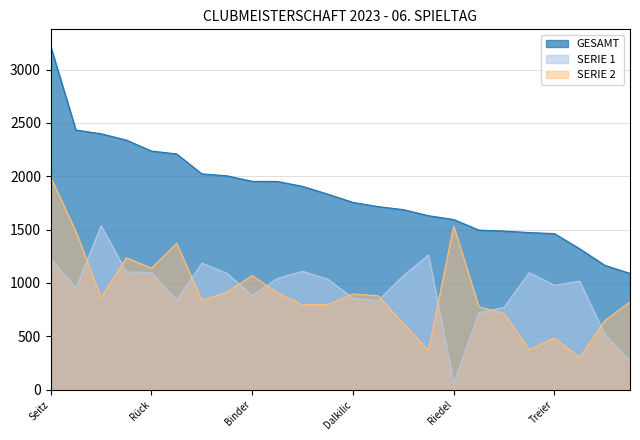

Which category has the lowest value across all series?

Riedel